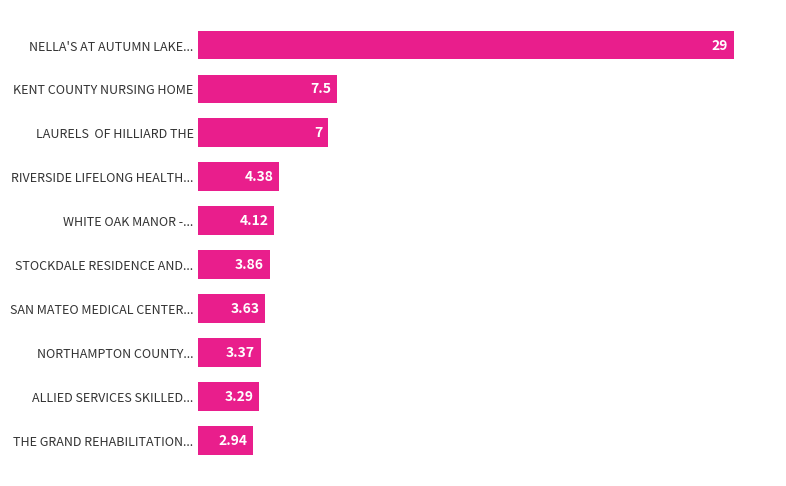

What is the change in value from KENT COUNTY NURSING HOME to NELLA'S AT AUTUMN LAKE...?

+21.5